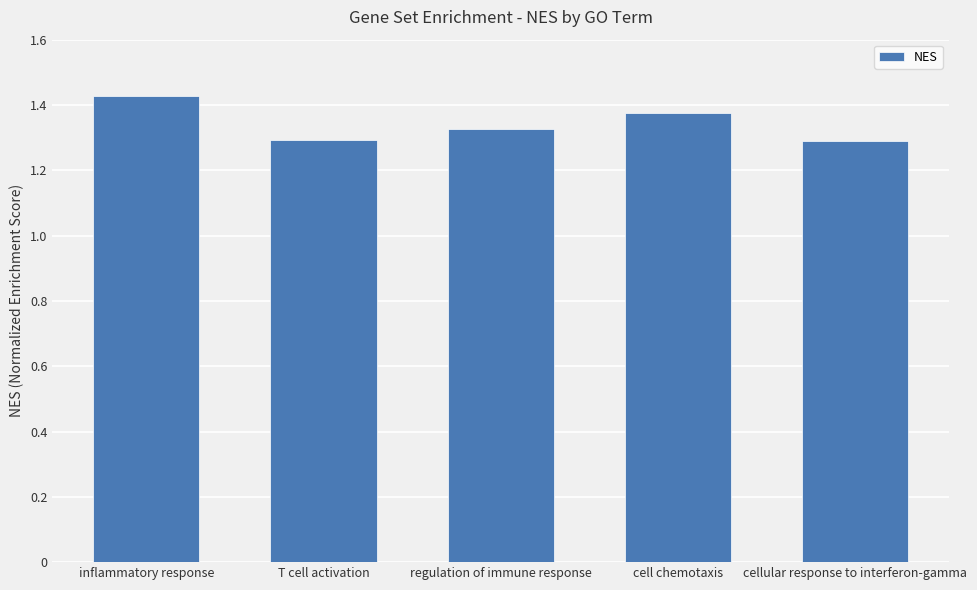

The chart shows a value of 0.4 at cell chemotaxis. True or false?

False